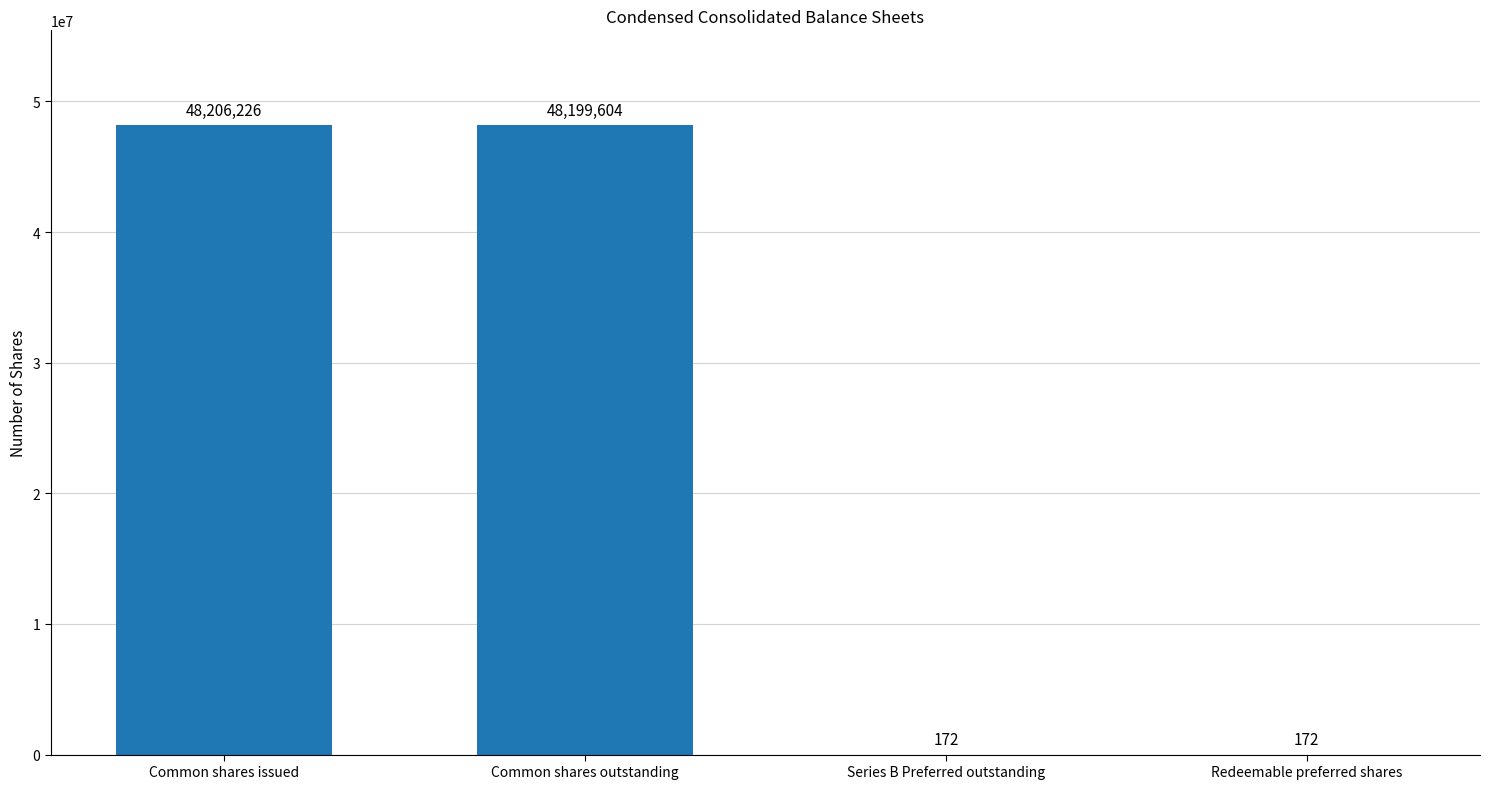

Between Common shares issued and Series B Preferred outstanding, which is larger?

Common shares issued